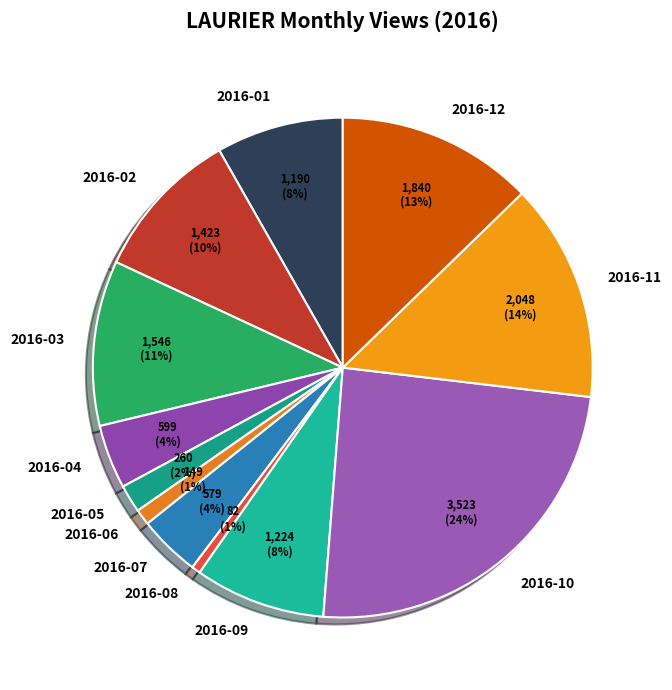

Is there a majority slice in this chart?

No